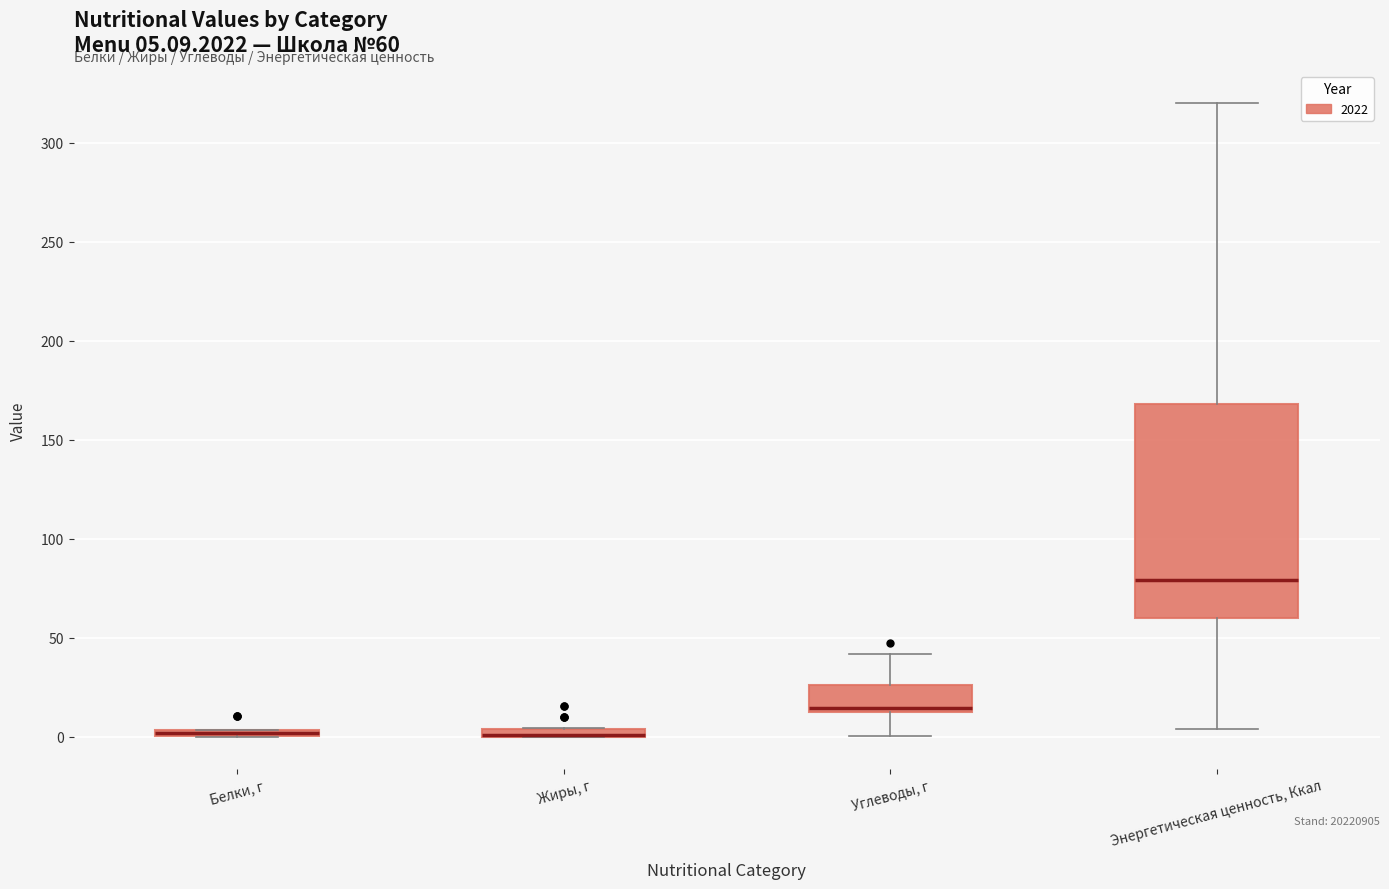

Comparing the boxes themselves (not the whiskers), which one is the tallest?

Энергетическая ценность, Ккал